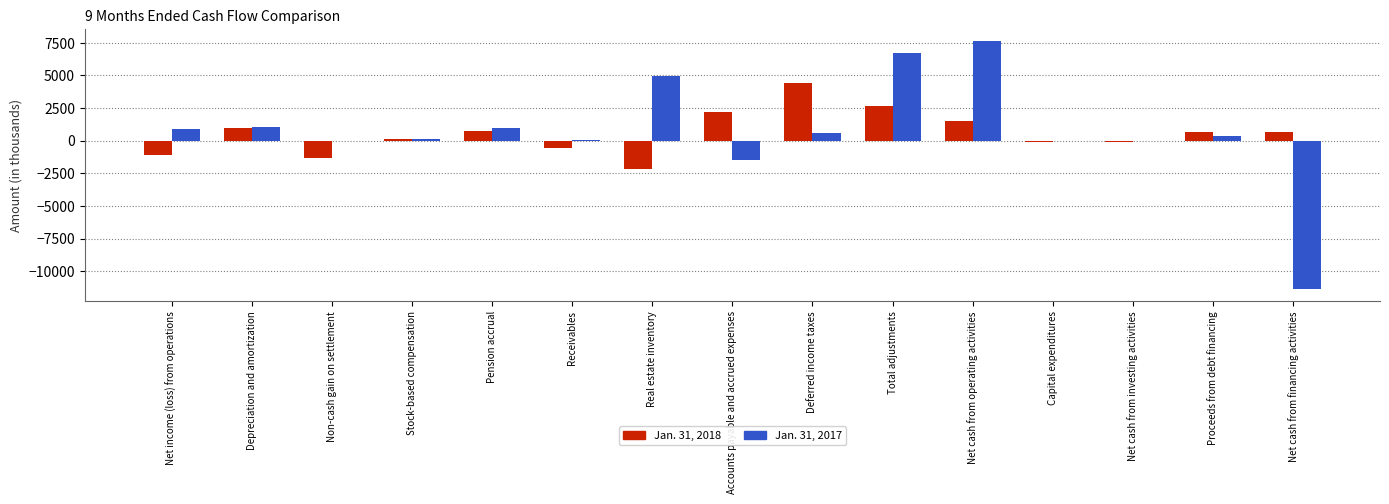

The Jan. 31, 2017 series shows -3294 at Net cash from financing activities. True or false?

False